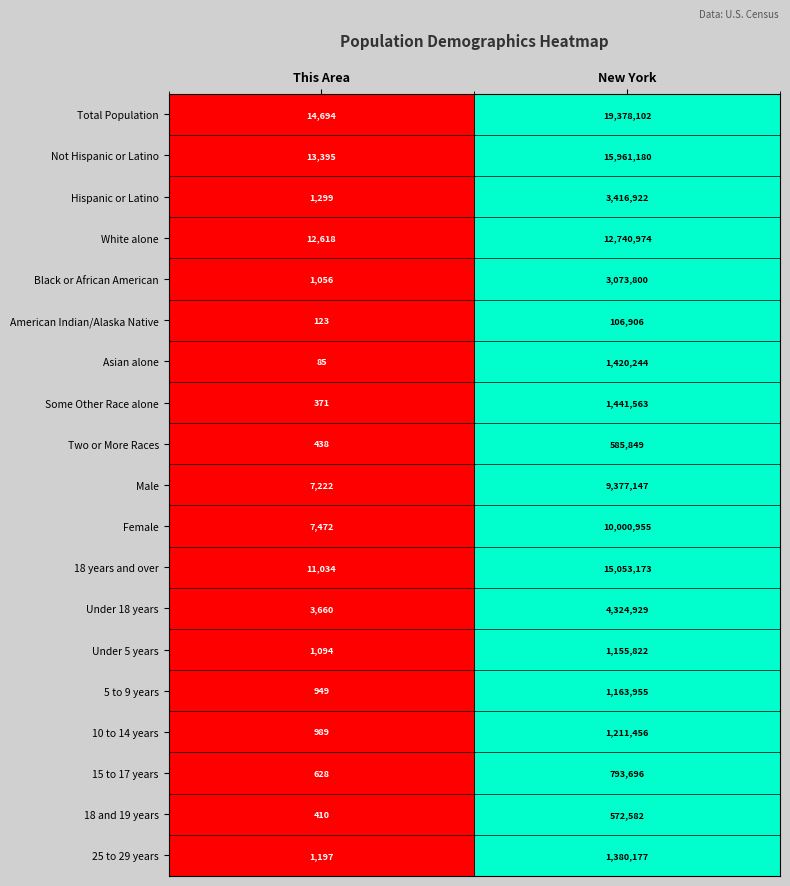

The Some Other Race alone series shows 371 at This Area. True or false?

True